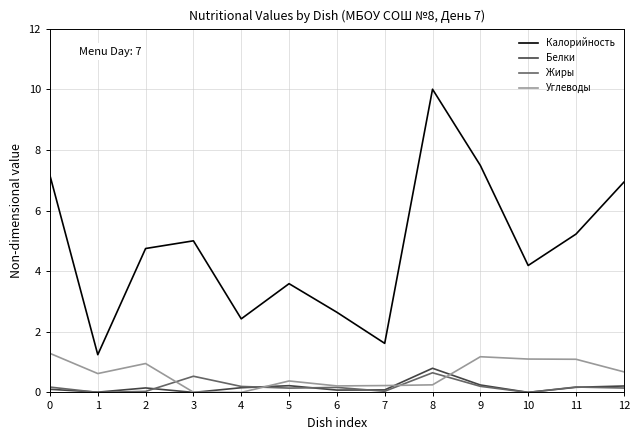

What is the greatest value displayed?

10.0